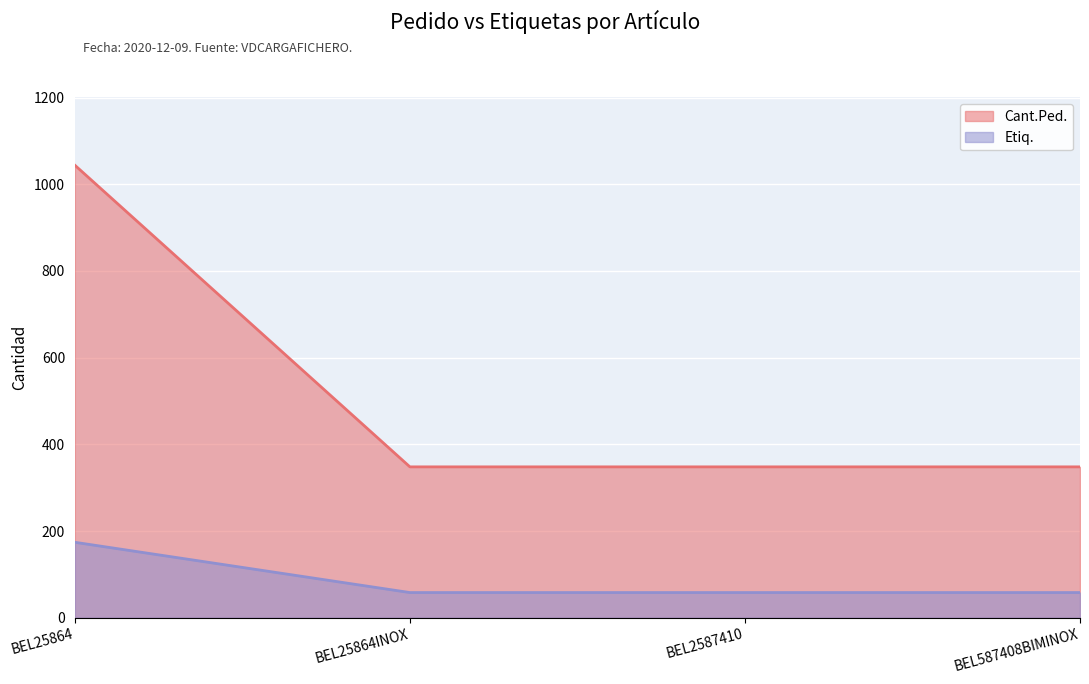

What is the maximum value shown in the chart?

1044